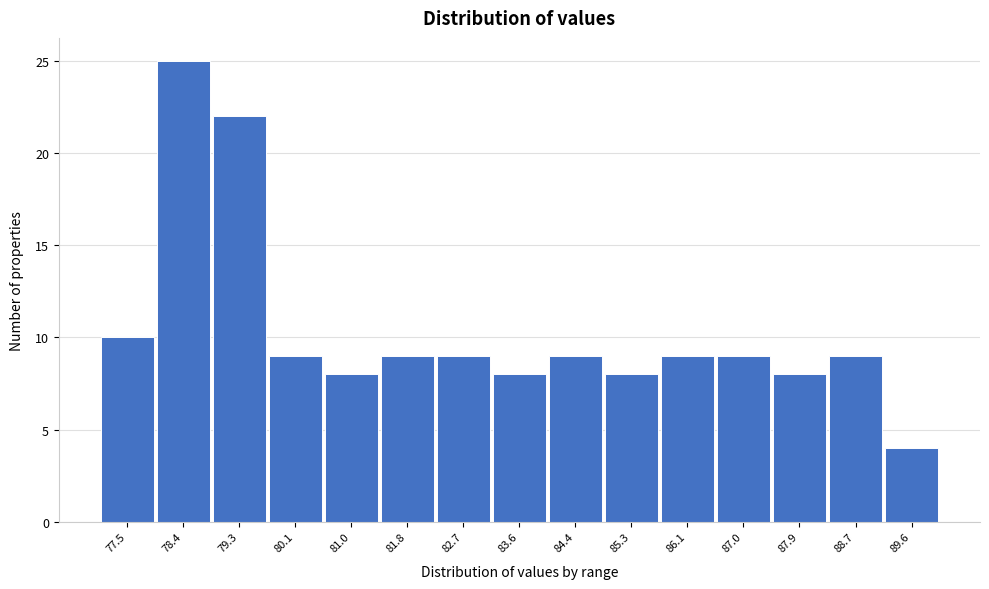

Reading right to left, extract all data points from this chart.

89.6=4	88.7=9	87.9=8	87.0=9	86.1=9	85.3=8	84.4=9	83.6=8	82.7=9	81.8=9	81.0=8	80.1=9	79.3=22	78.4=25	77.5=10